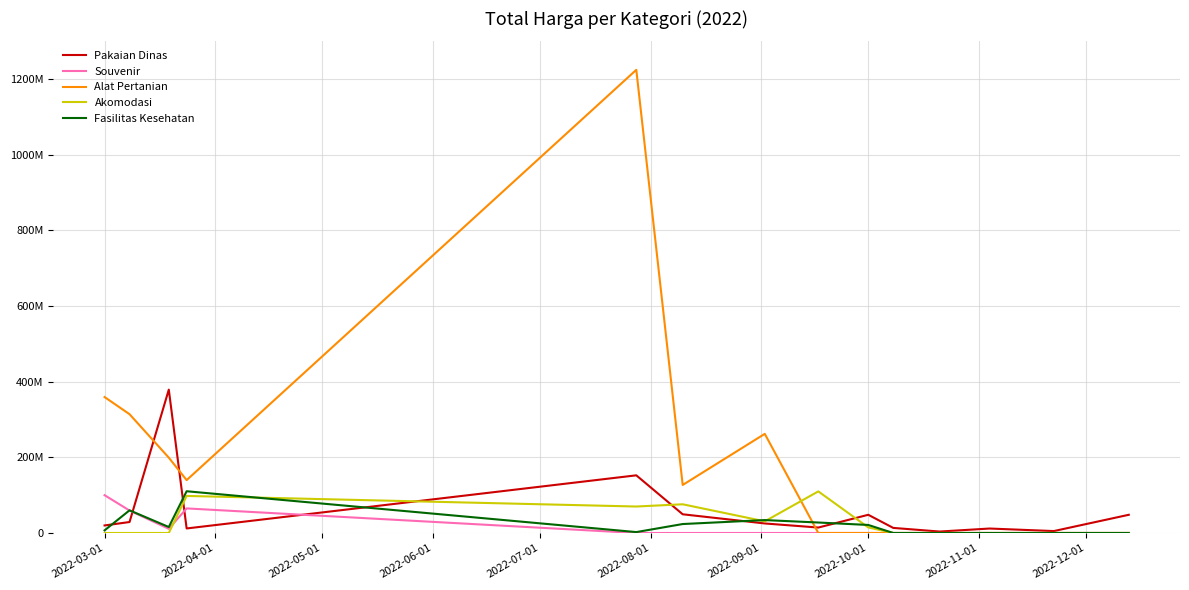

Does the chart display data point markers on the line(s)?

No